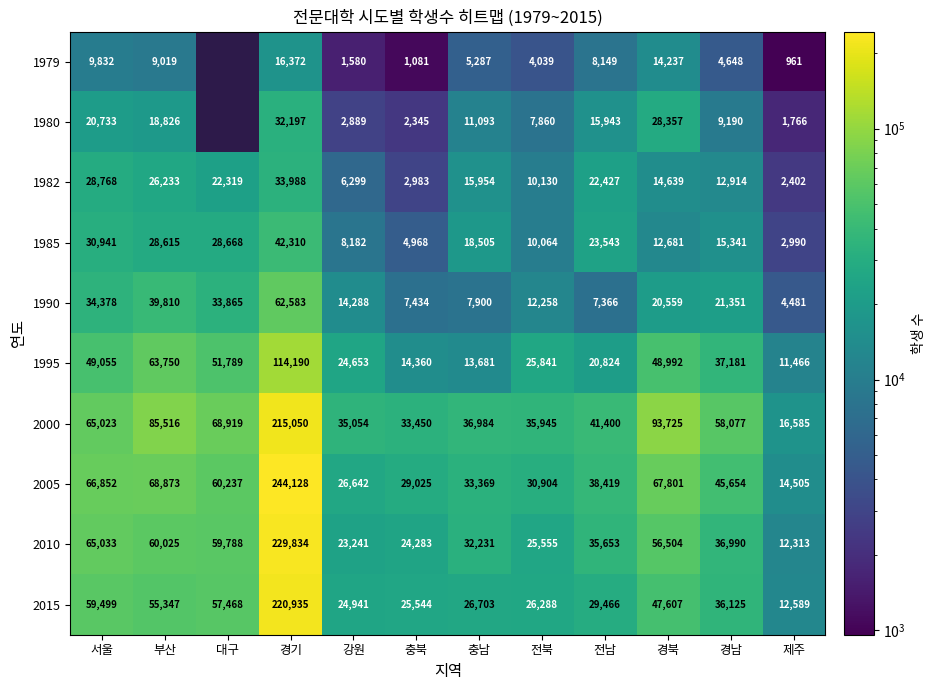

What is the average value of the 1985 series?

18901